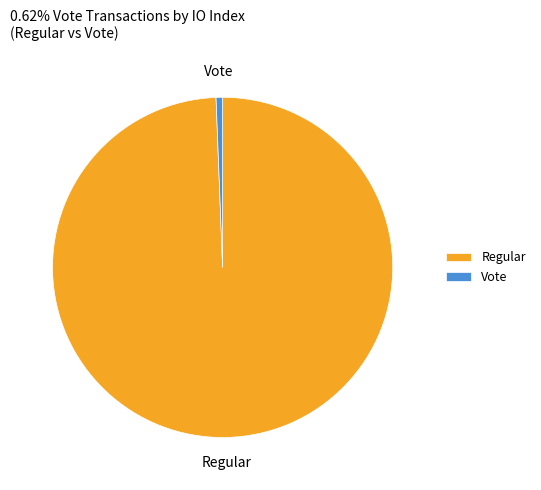

Which slice is the largest?

Regular